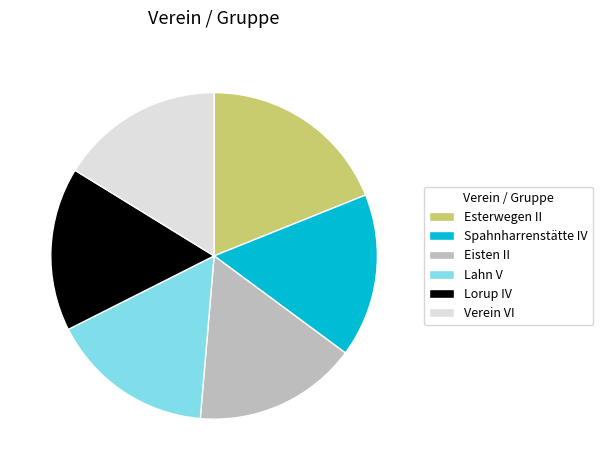

Is the sum of Lahn V and Esterwegen II greater than half?

No